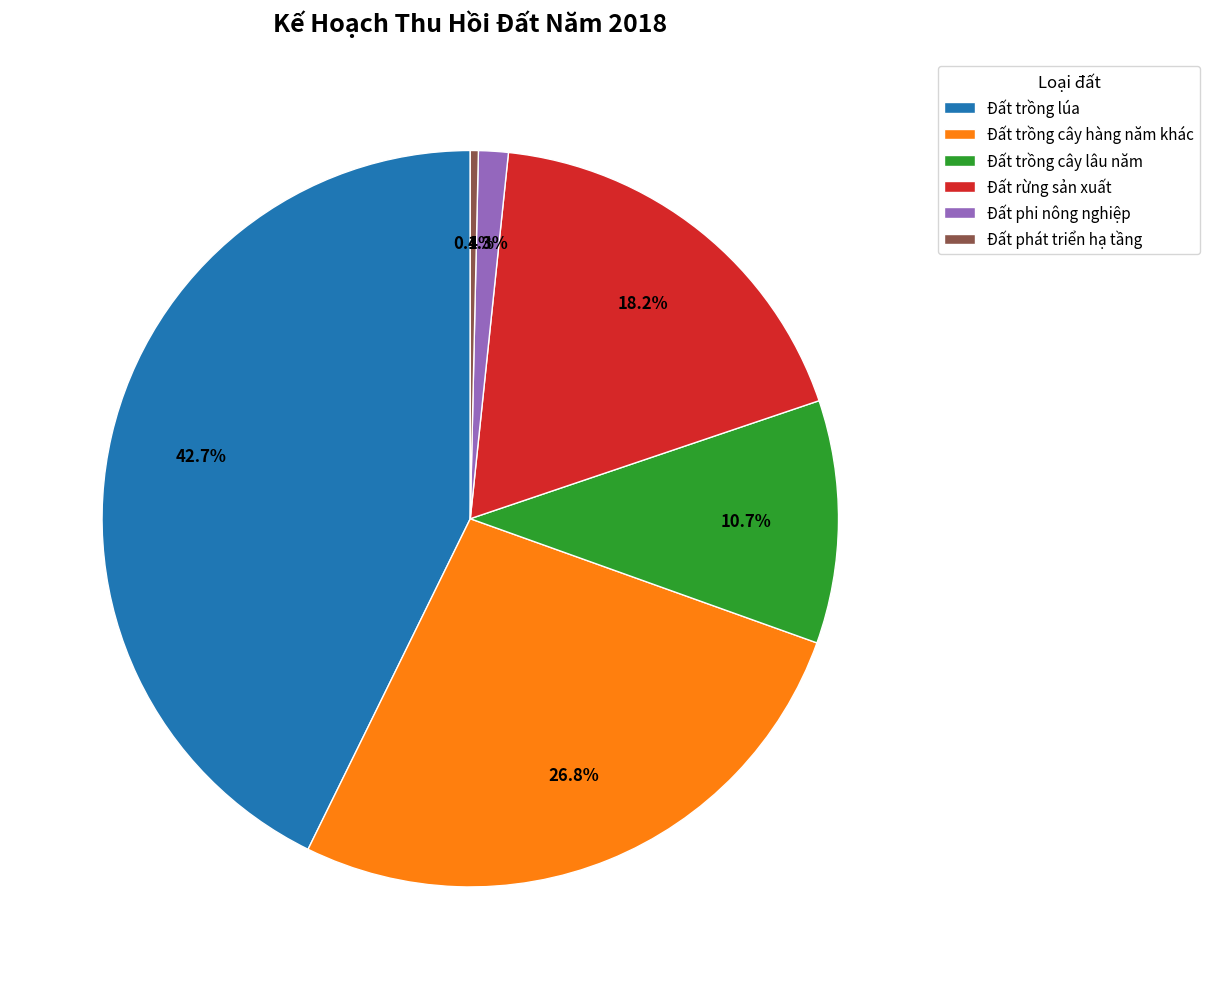

How many slices are in this pie chart?

6